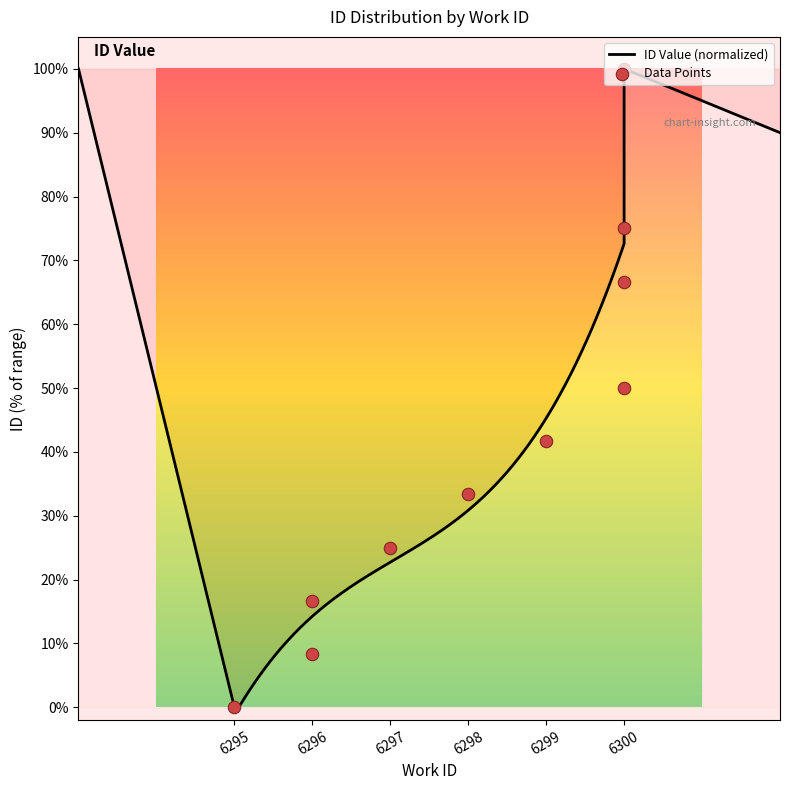

What is the ratio of the value at 6296 to the value at 6300?

0.1